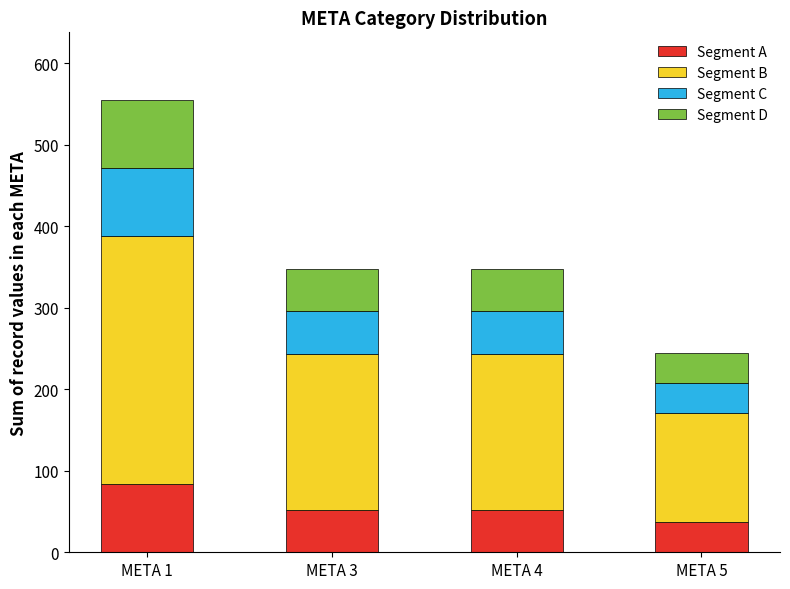

Does the chart contain any negative values?

No